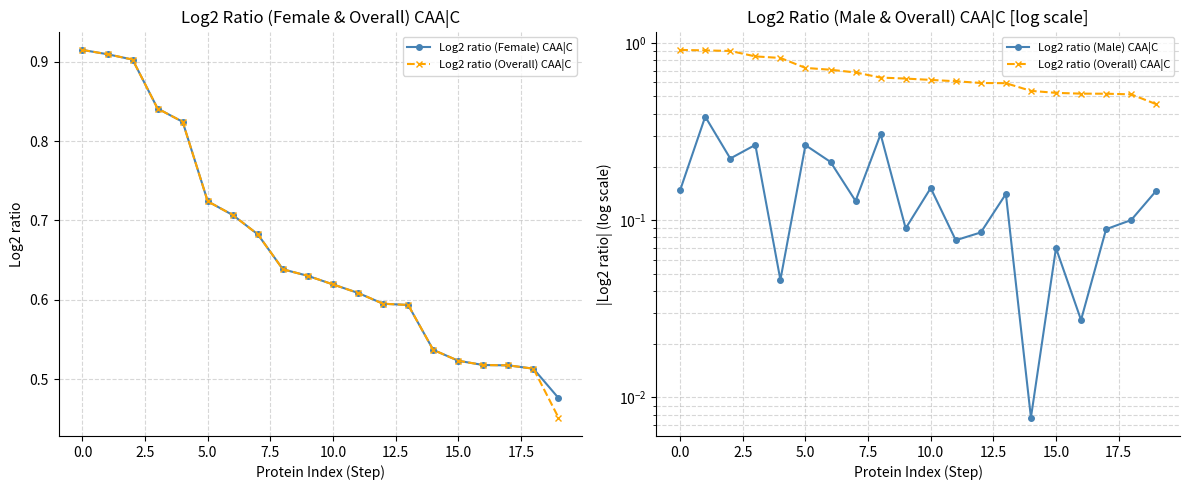

Does the chart display data point markers on the line(s)?

Yes